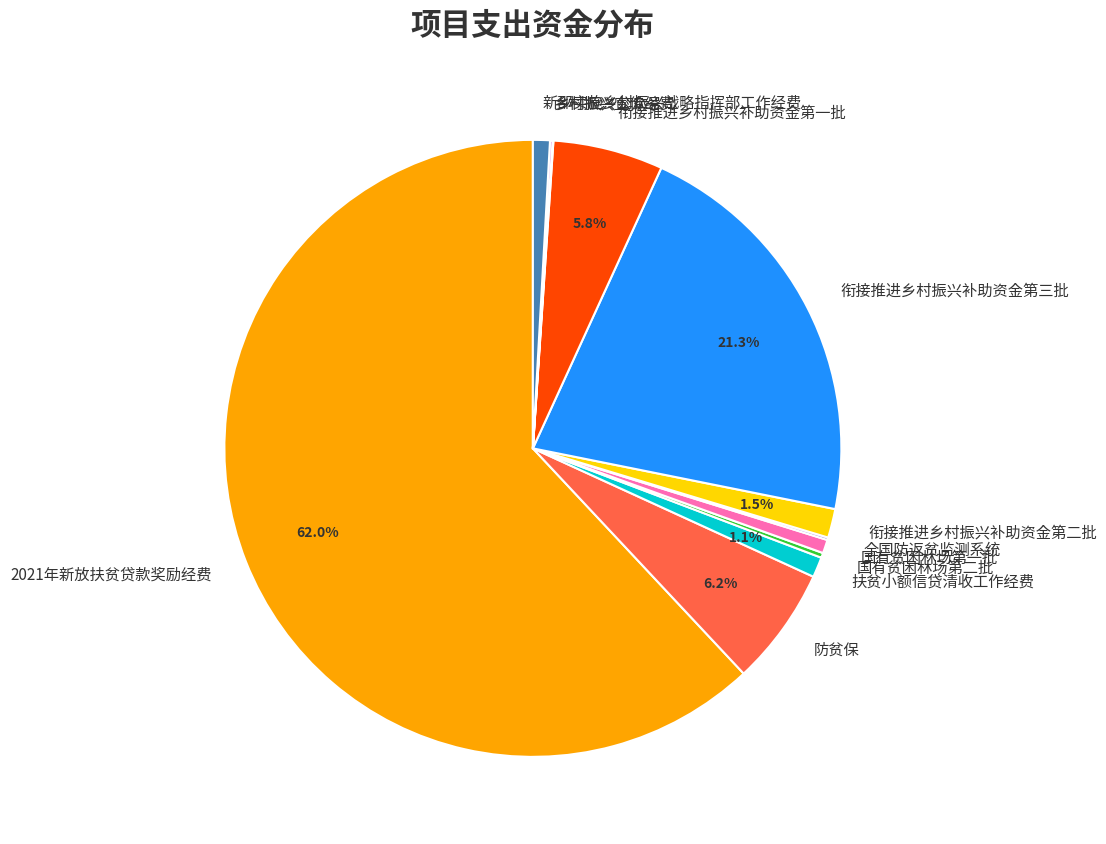

Which slice is the largest?

2021年新放扶贫贷款奖励经费